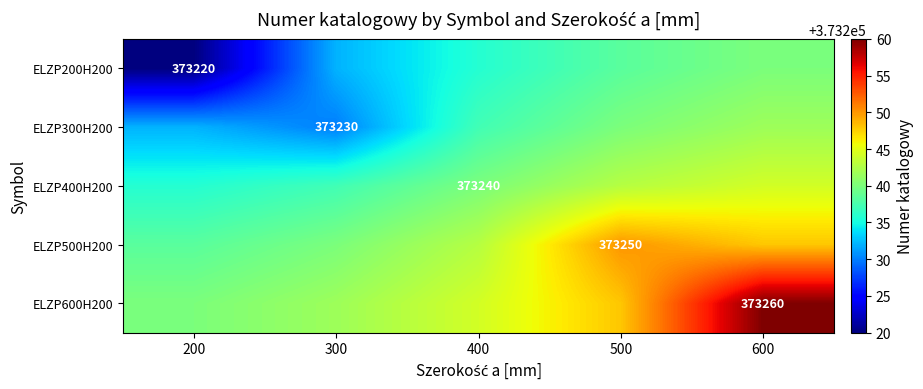

At which category is the sum across all series the highest?

600